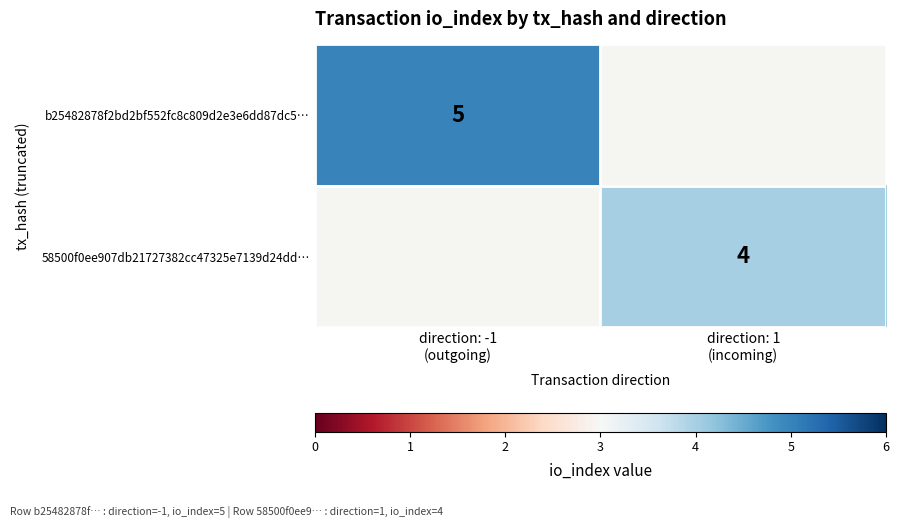

At which label is b25482878f2bd2bf552fc8c809d2e3e6dd87dc5… closest to 5?

direction: -1 (outgoing)